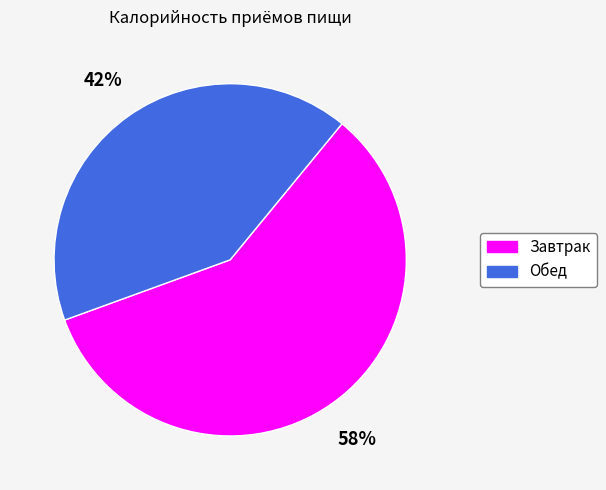

The Завтрак slice represents 58% of the pie. True or false?

True